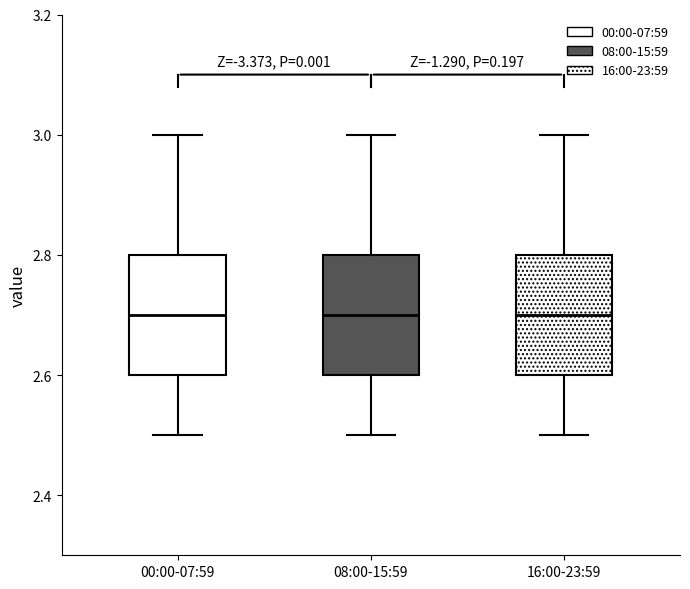

Reading left to right, read every box against the y-axis: the position of its median line, the range the box covers, and the ends of its whiskers. The values are not printed on the chart, so give them approximately, as read against the axis.

00:00-07:59: median 2.7, box 2.6 to 2.8, whiskers 2.5 to 3.0
08:00-15:59: median 2.7, box 2.6 to 2.8, whiskers 2.5 to 3.0
16:00-23:59: median 2.7, box 2.6 to 2.8, whiskers 2.5 to 3.0